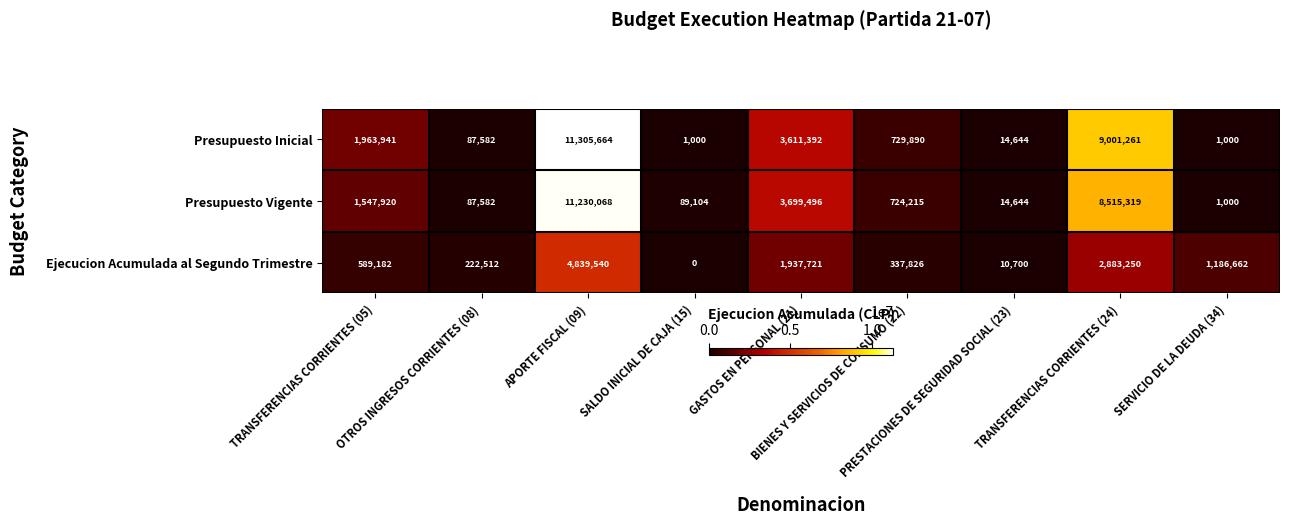

Which series has the largest total across all categories?

Presupuesto Inicial